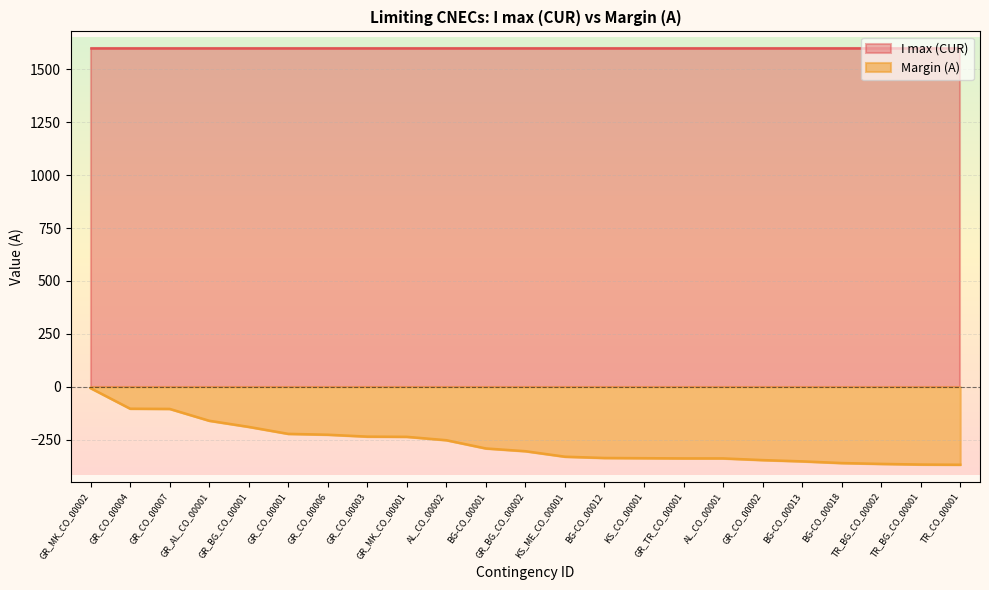

True or false: the data shows -353 at BG-CO_00013.

True